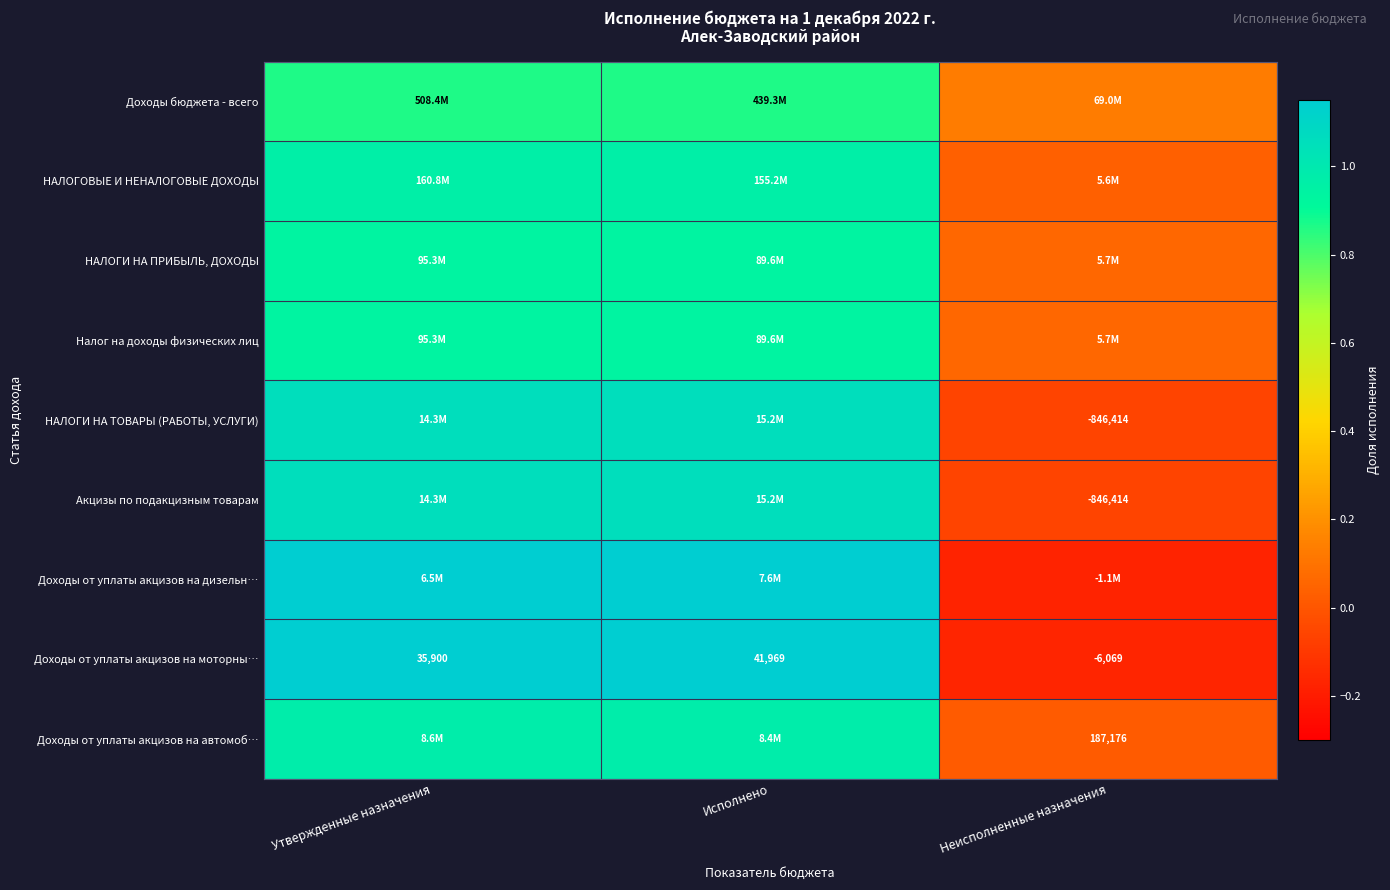

At which category does the chart reach its minimum across all series?

Неисполненные назначения